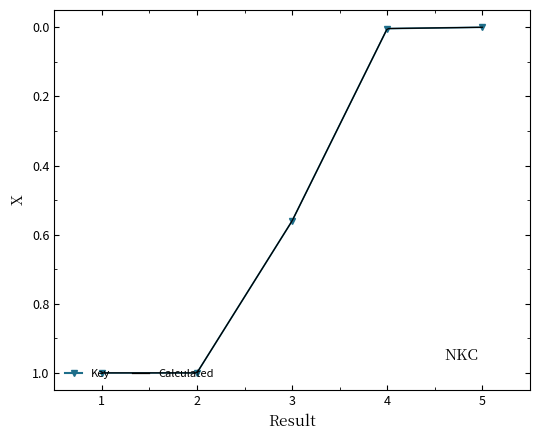

How many positive values are there?

4